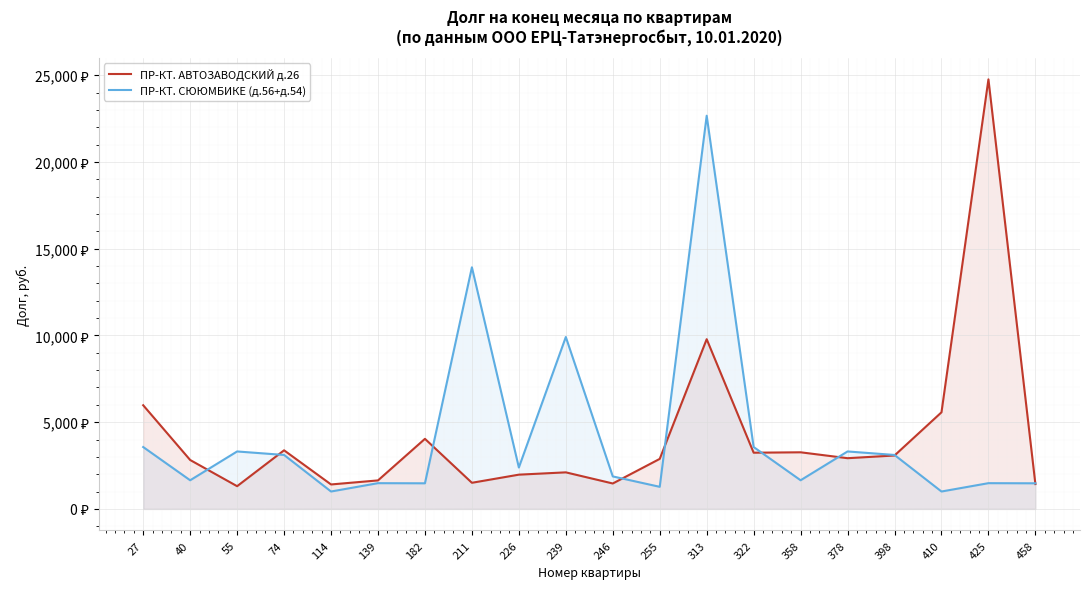

Which label corresponds to the smallest value in the chart?

114